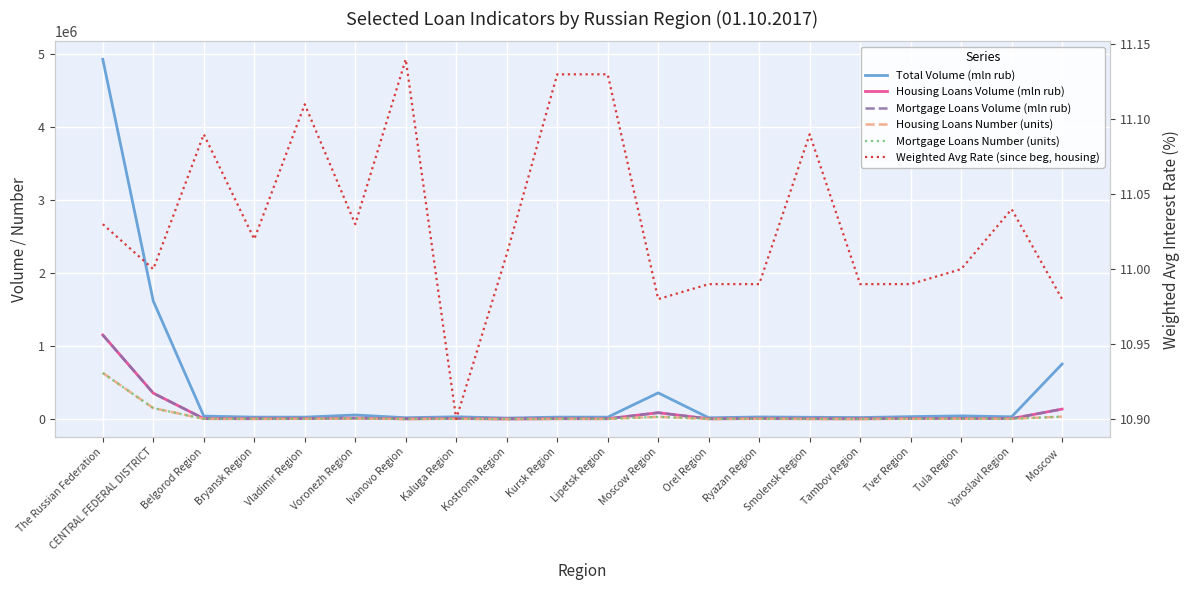

What is the label of the 13th point from the left?

Orel Region